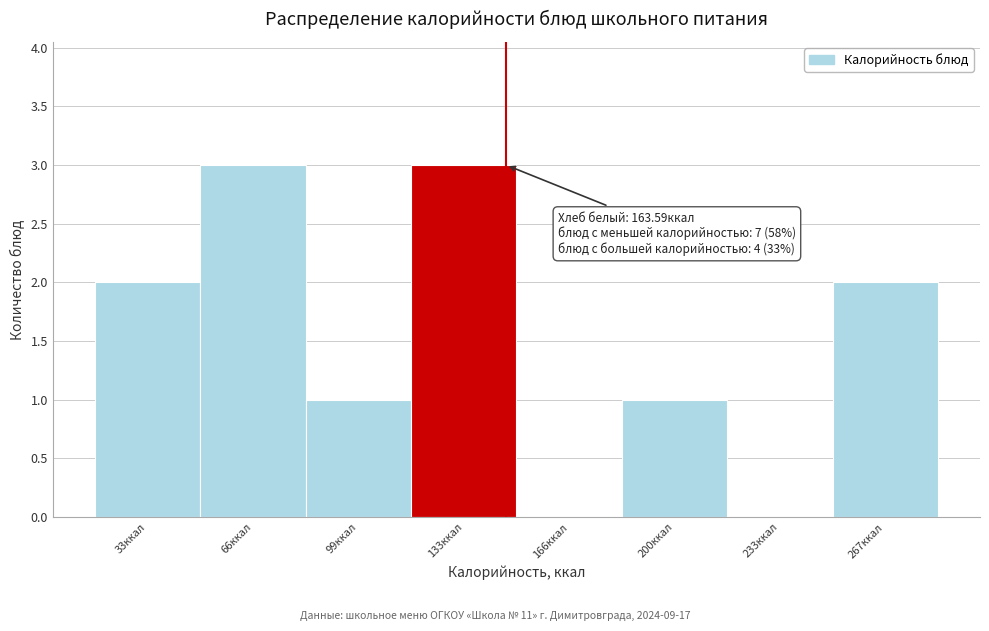

Reading right to left, extract all data points from this chart.

267ккал=2	233ккал=0	200ккал=1	166ккал=0	133ккал=3	99ккал=1	66ккал=3	33ккал=2